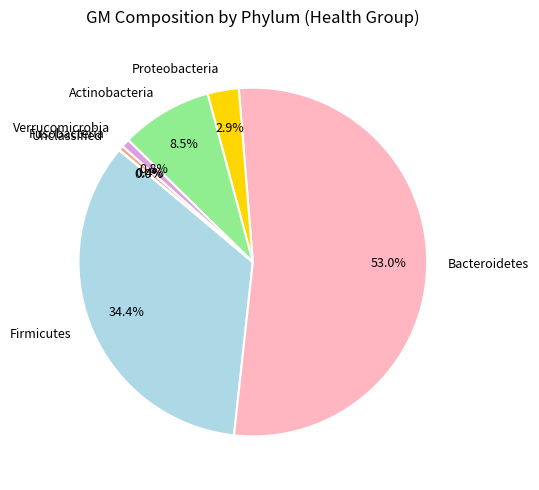

Which slice is the largest?

Bacteroidetes